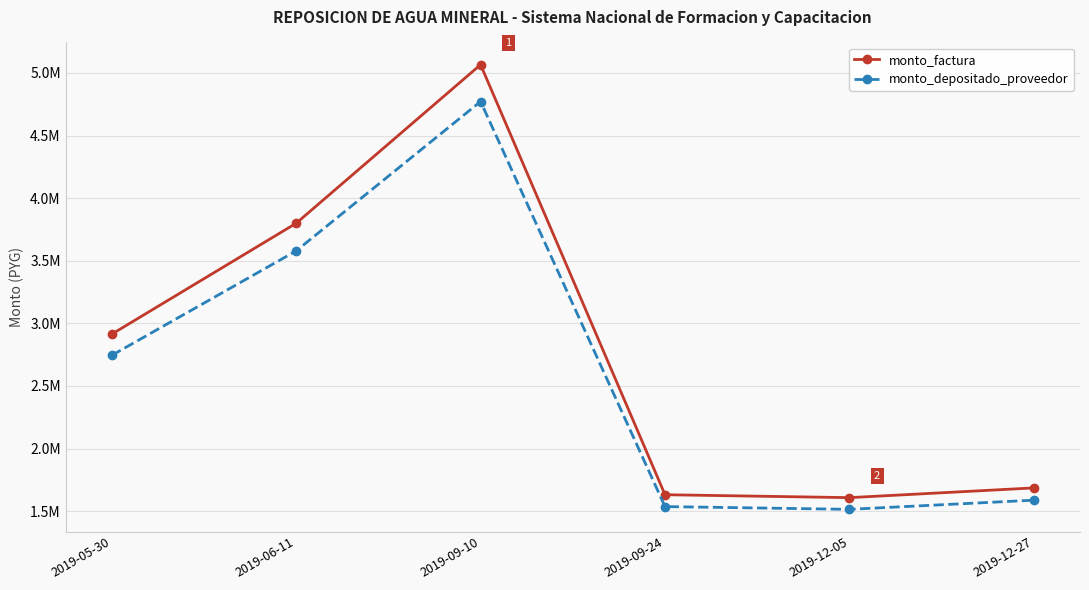

What are all the series names shown in the legend?

monto_factura, monto_depositado_proveedor